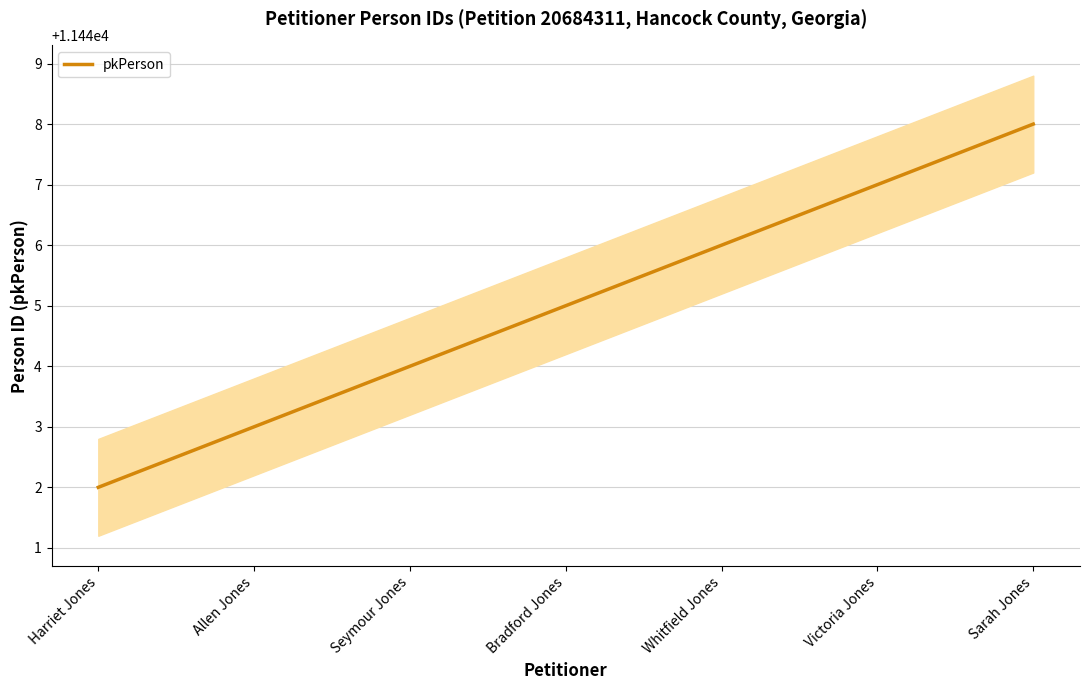

What is the approximate value at Victoria Jones?

11447